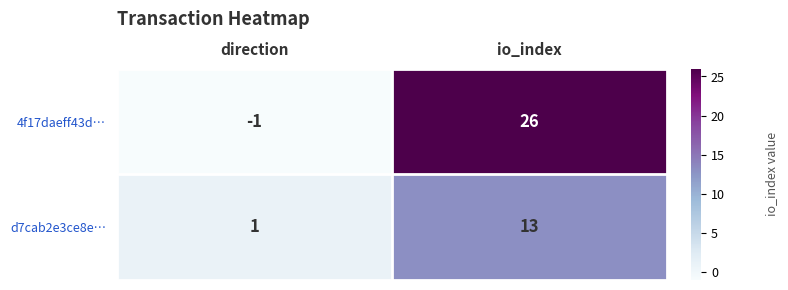

Which category has the lowest value across all series?

direction